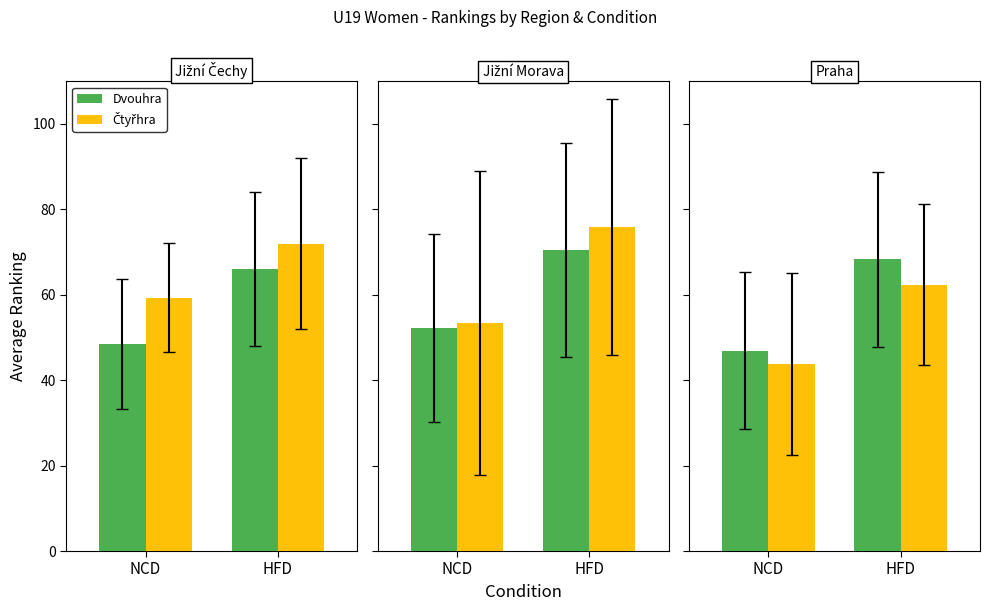

Rank the series by their average value, from lowest to highest.

Dvouhra (rank), Čtyřhra (rank)